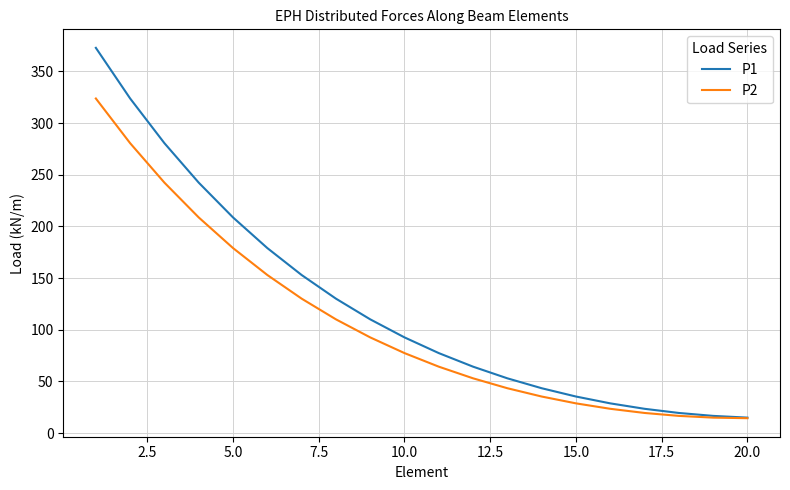

Which series has the largest range (max minus min)?

P1